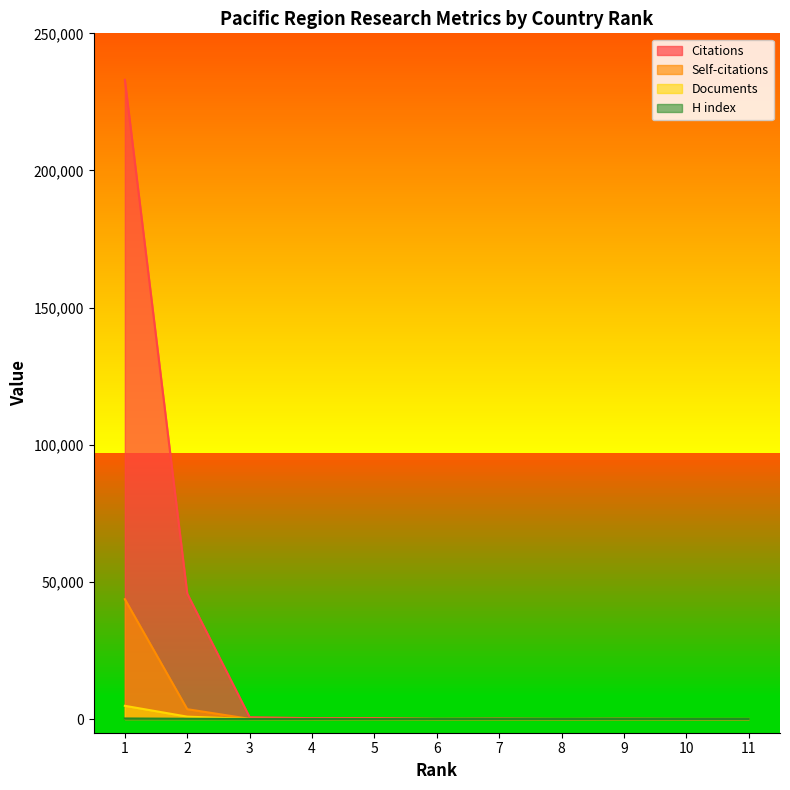

What is the difference between the H index values at 3 and 11?

13